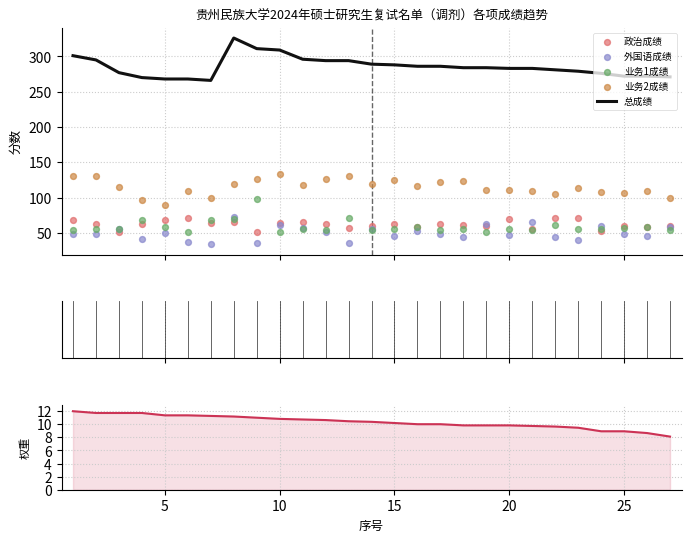

Which series has the largest total across all categories?

总成绩